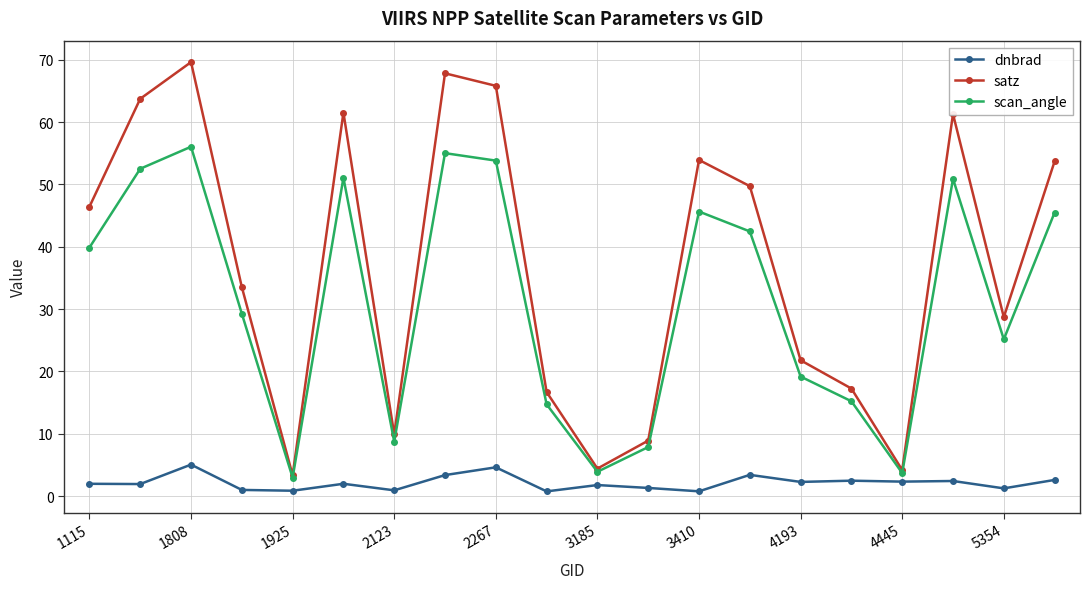

True or false: satz has more than 1 points higher than both neighbors.

True